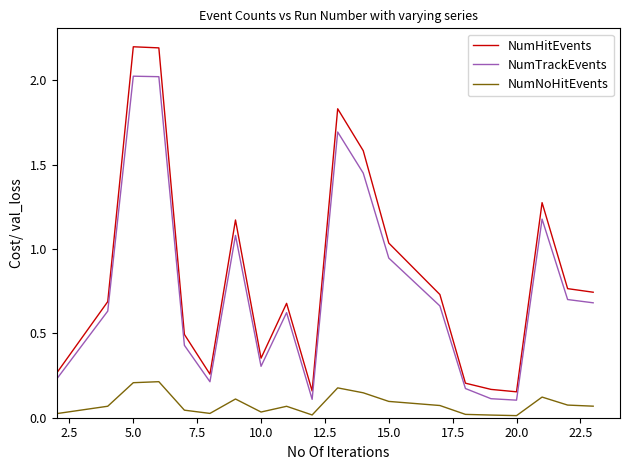

What is the sum of all NumNoHitEvents values?

1.6